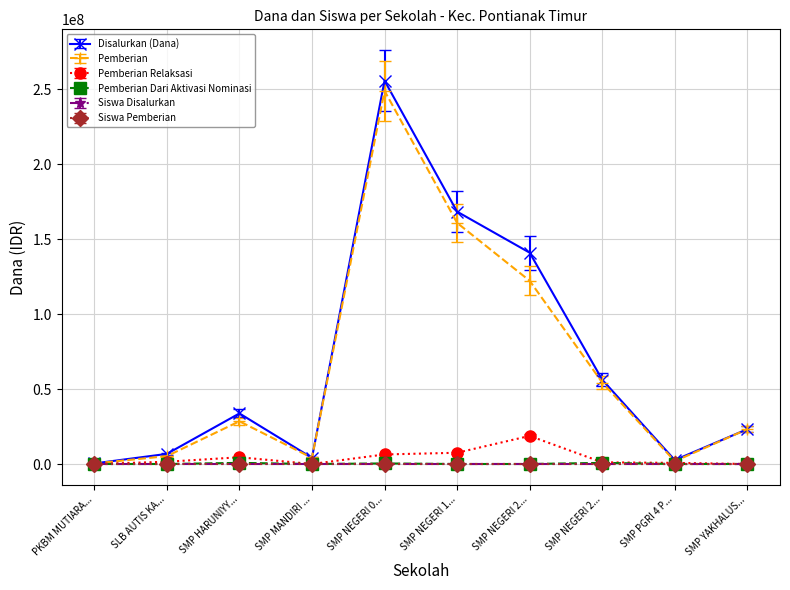

What is the highest value of the Siswa Disalurkan series?

413